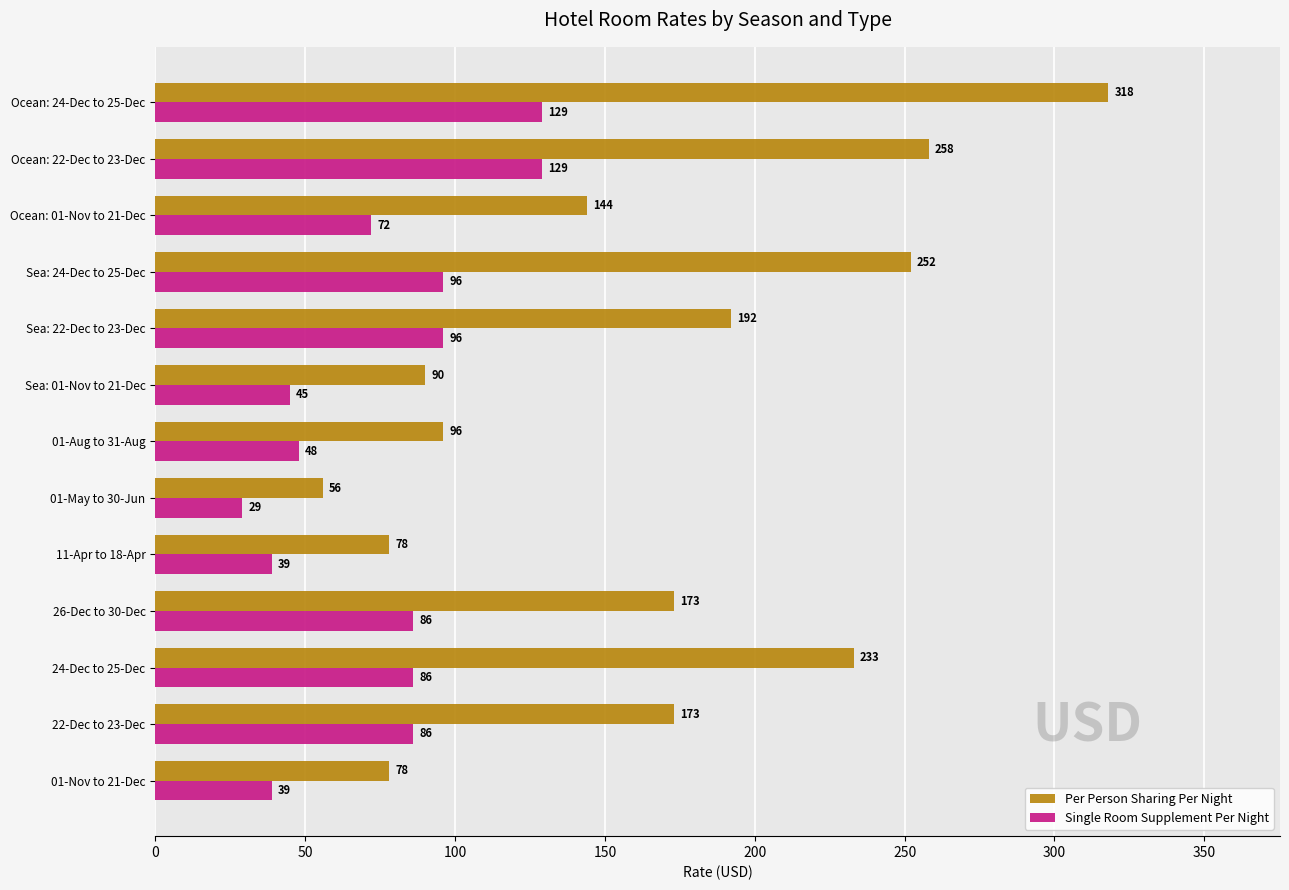

True or false: Per Person Sharing Per Night has a value of 192 at Sea: 22-Dec to 23-Dec.

True